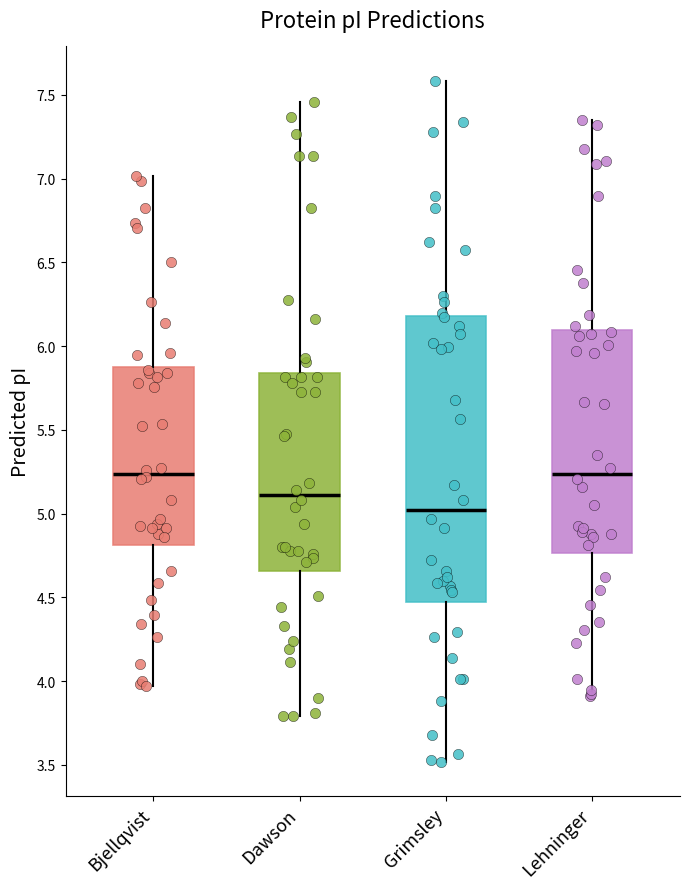

Which box's median line is the lowest?

Grimsley